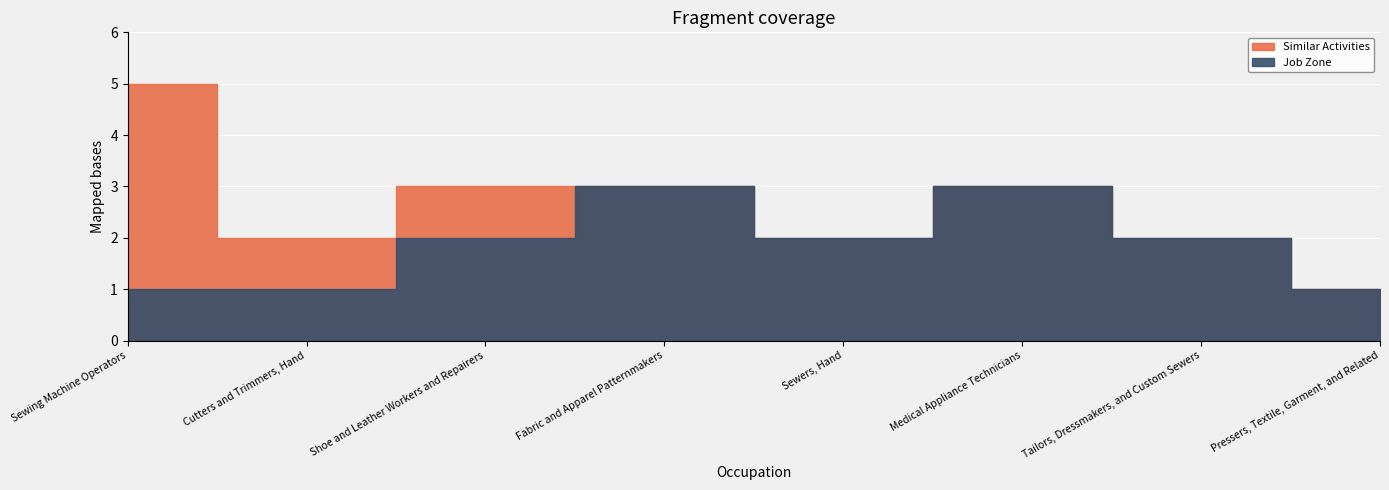

Which series changed the most between Sewing Machine Operators and Tailors, Dressmakers, and Custom Sewers?

Similar Activities